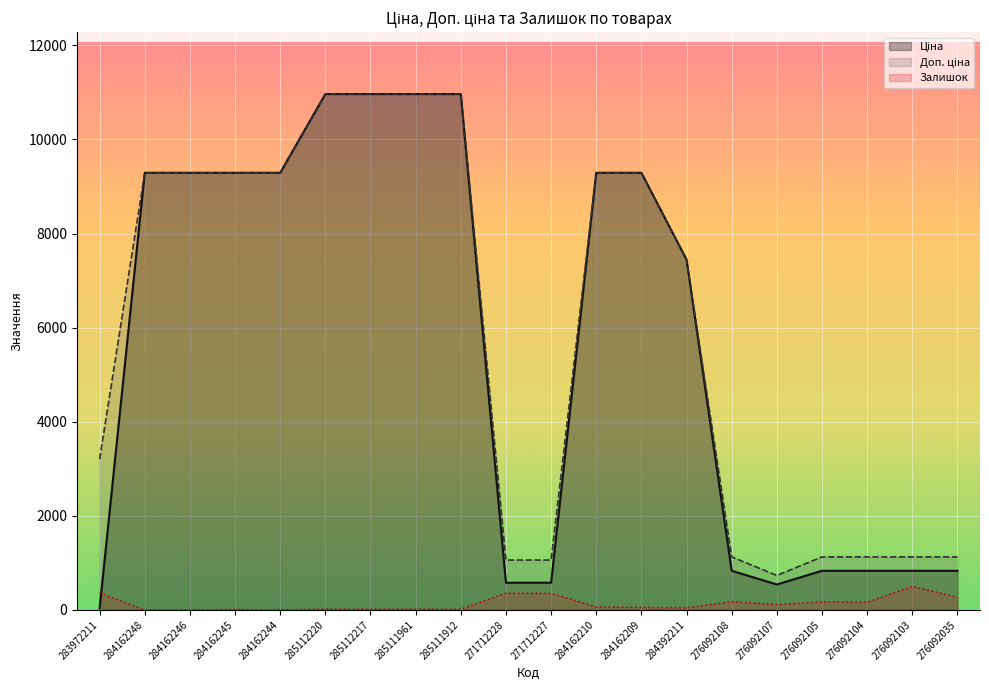

True or false: Залишок and Доп. ціна intersect in this chart.

False